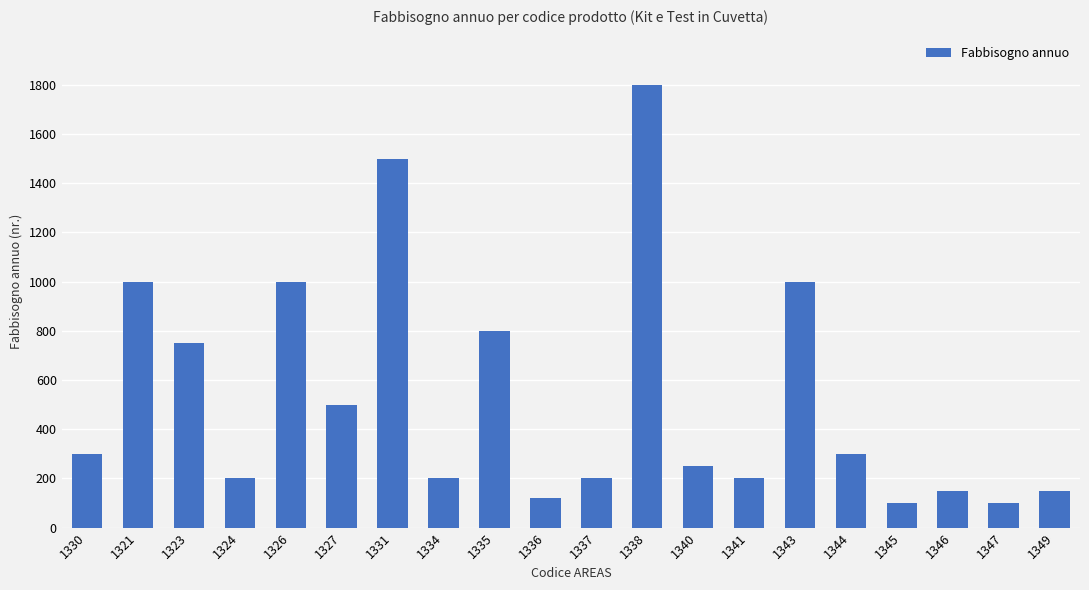

The chart shows a value of 132 at 1330. True or false?

False